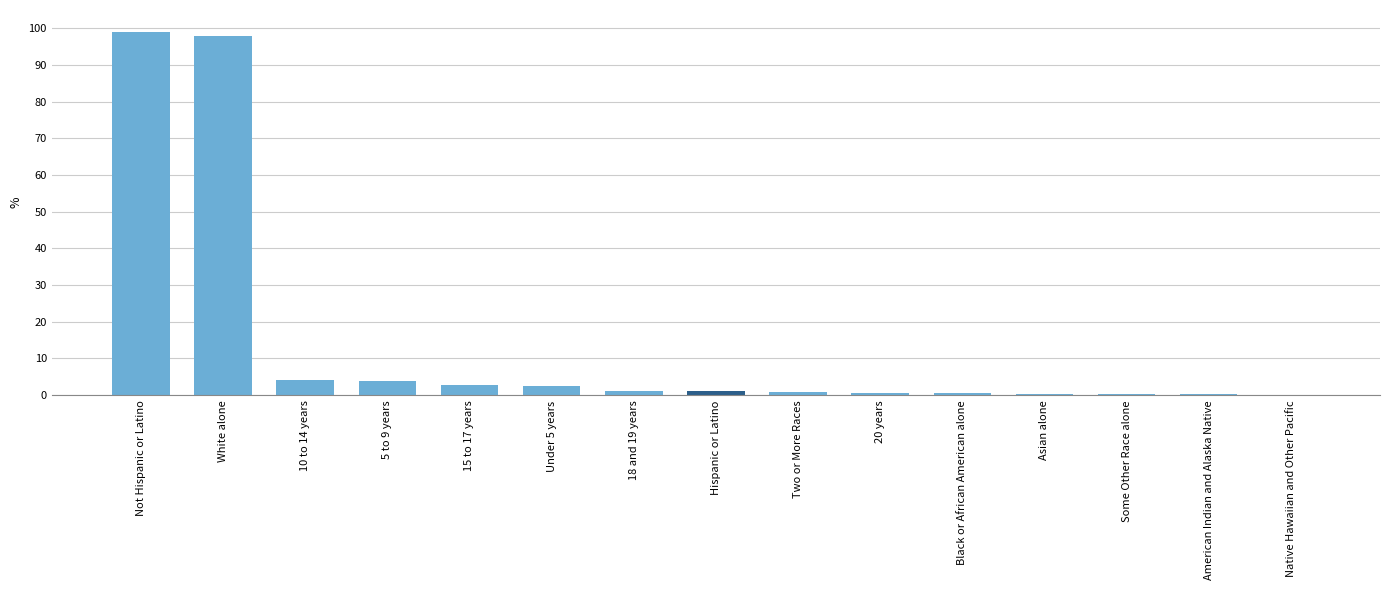

What is the maximum value shown in the chart?

98.9